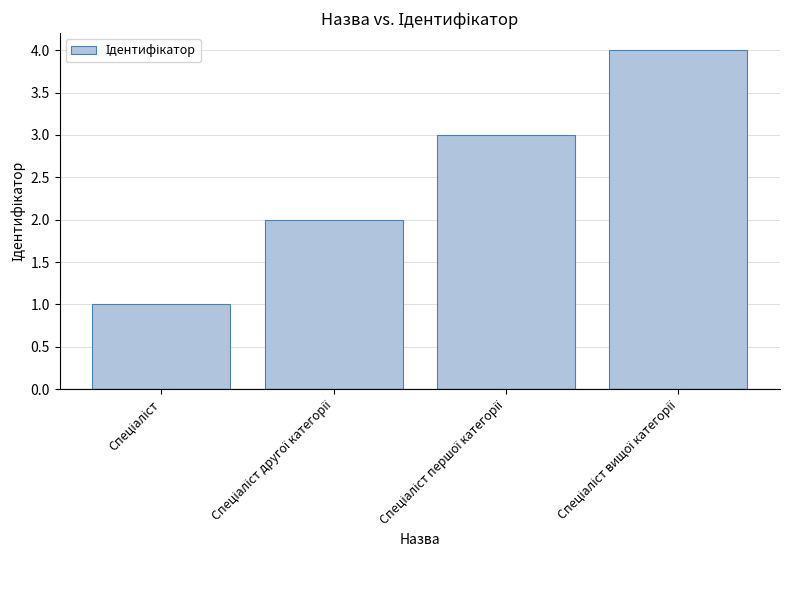

What is the greatest value displayed?

4